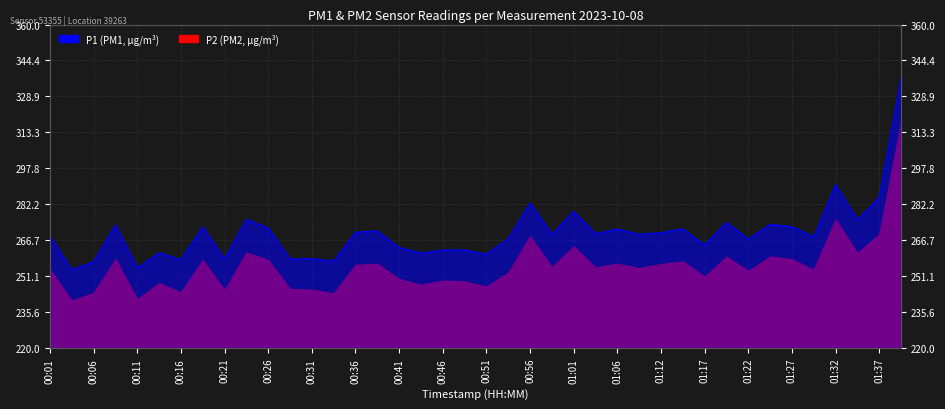

What is the label of the 7th point from the left?

00:16